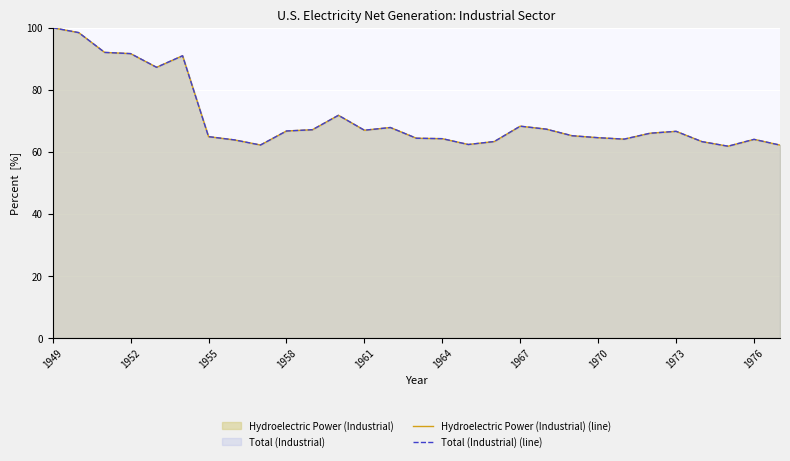

What is the greatest value displayed?

100.0